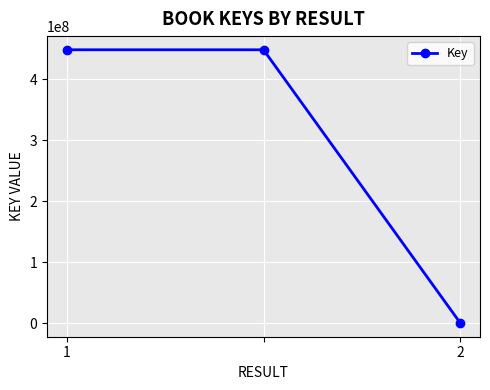

What is the maximum value shown in the chart?

448308037